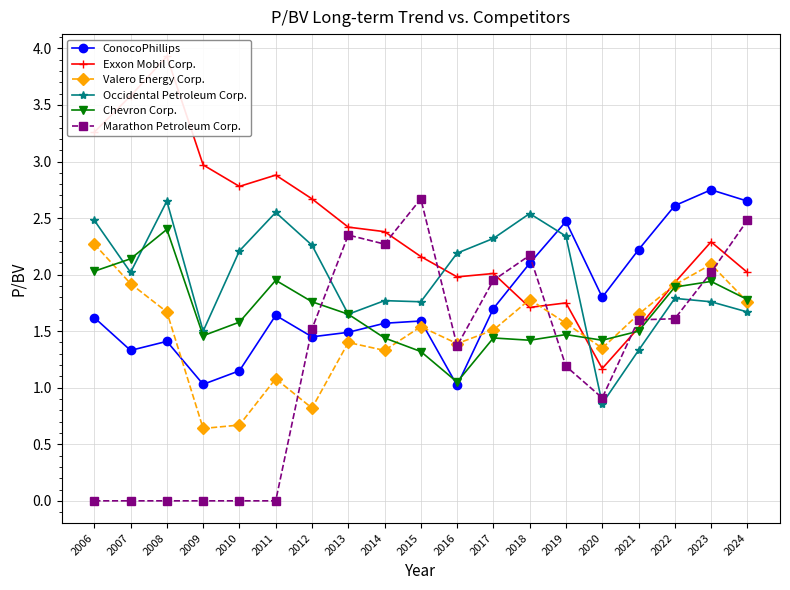

List the labels in order of Chevron Corp. value, largest first.

2008, 2007, 2006, 2011, 2023, 2022, 2024, 2012, 2013, 2010, 2021, 2019, 2009, 2014, 2017, 2018, 2020, 2015, 2016